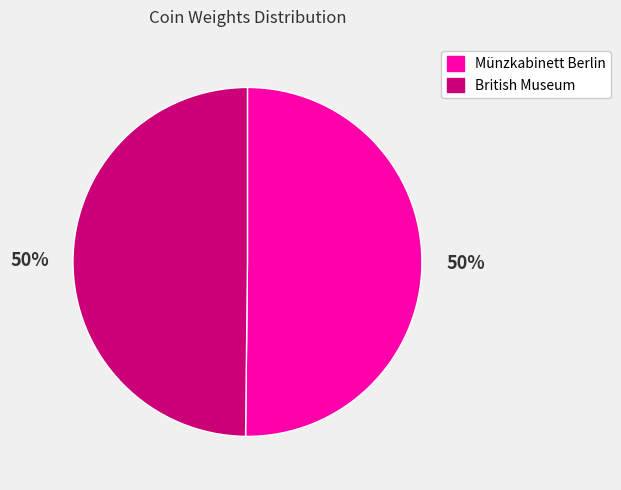

To the nearest percent, what is the average slice percentage?

50%